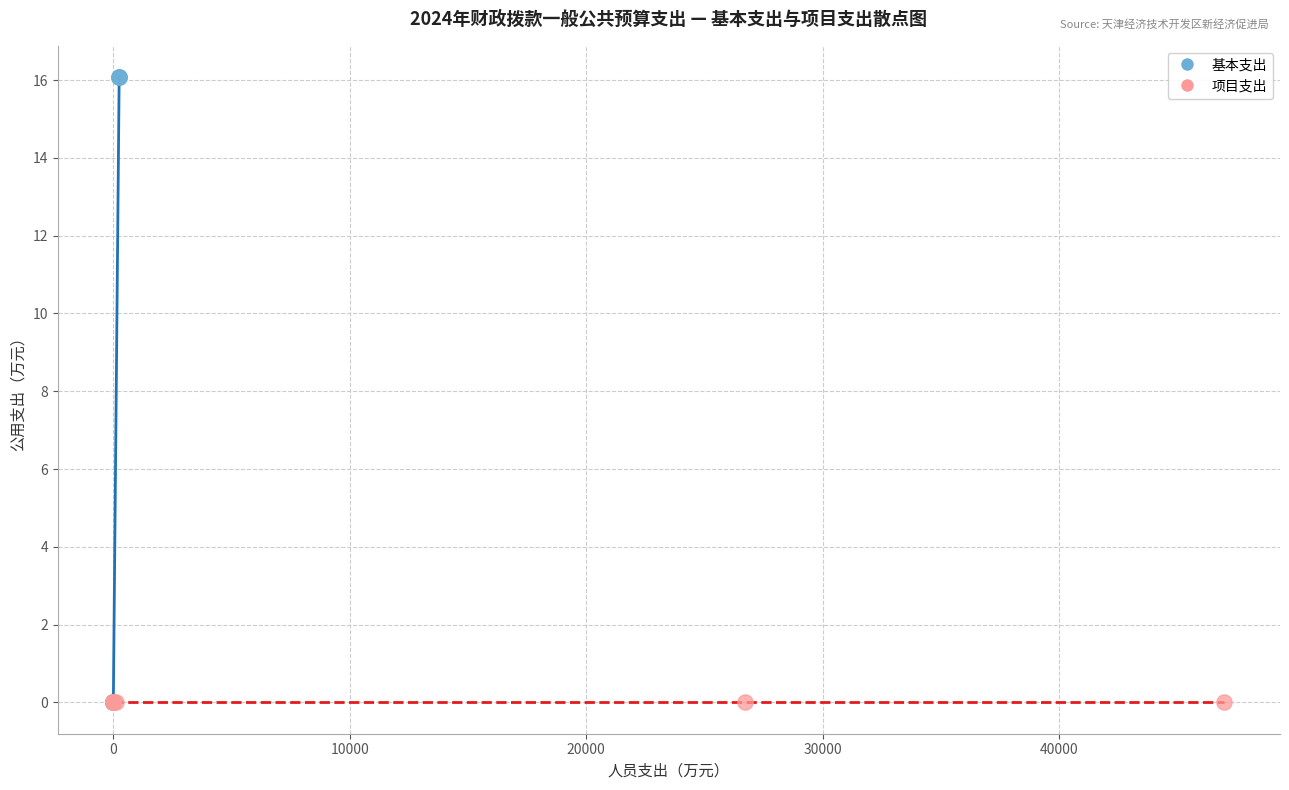

What are all the series names shown in the legend?

基本支出, 项目支出